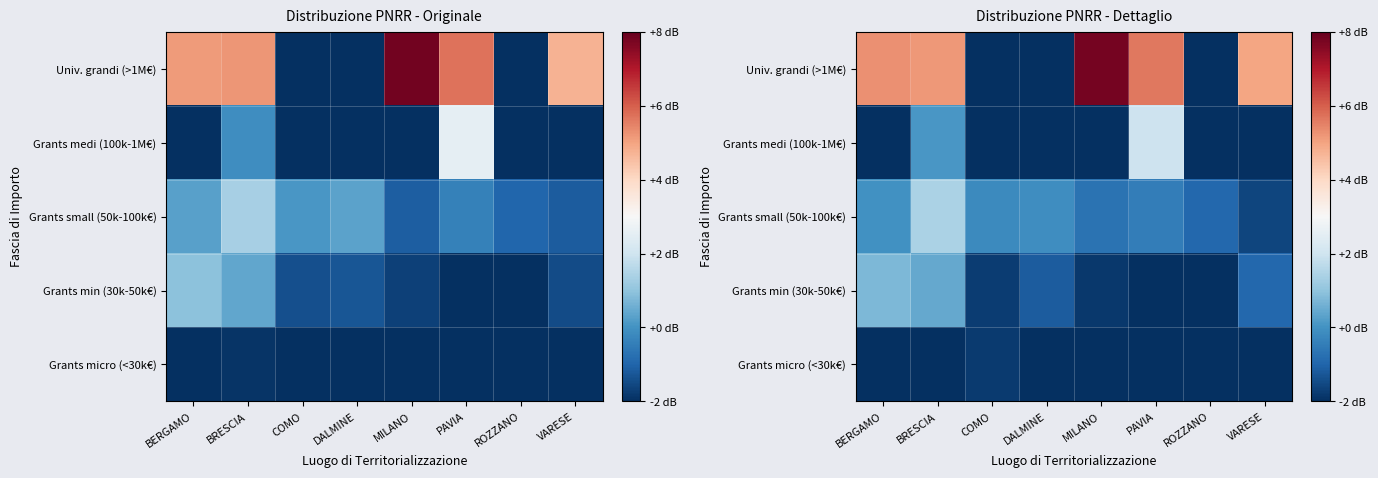

Rank the series at BRESCIA from lowest to highest value.

Grants micro (<30k€), Grants medi (100k-1M€), Grants min (30k-50k€), Grants small (50k-100k€), Univ. grandi (>1M€)